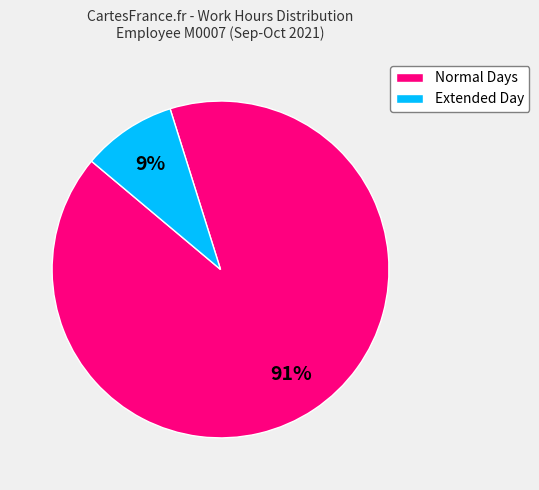

To the nearest percent, what portion does Normal Days represent?

91%